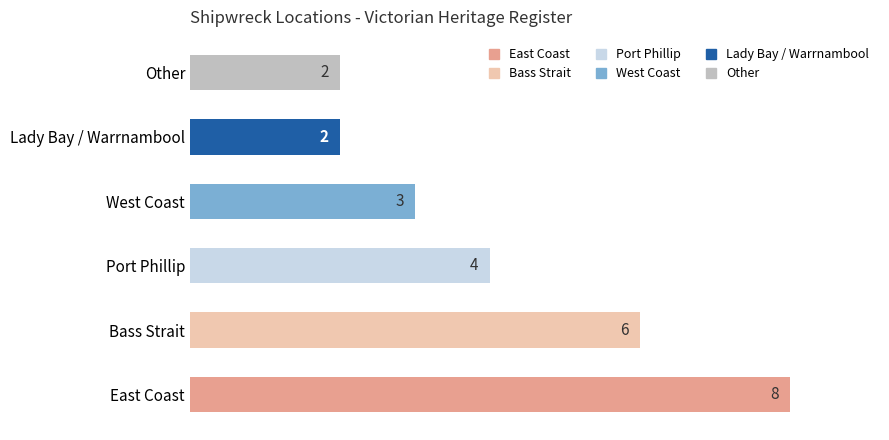

The value at Bass Strait is 6. True or false?

True